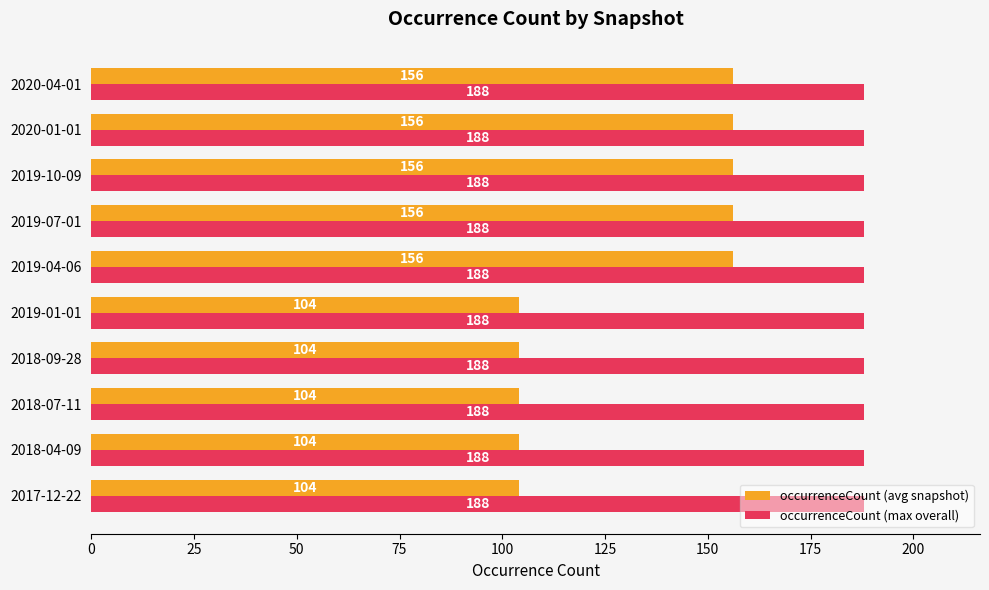

The occurrenceCount (avg snapshot) series shows 156 at 2019-07-01. True or false?

True